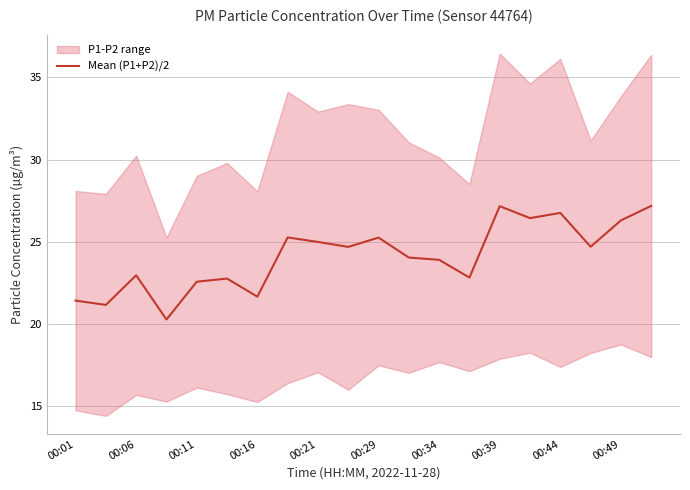

True or false: Mean (P1+P2)/2 has a value of 21.7 at 00:16.

True